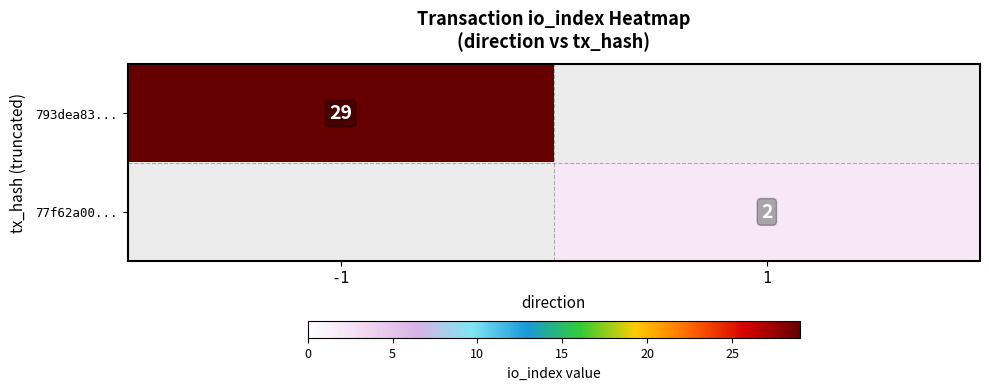

The 793dea83... series shows 29 at -1. True or false?

True